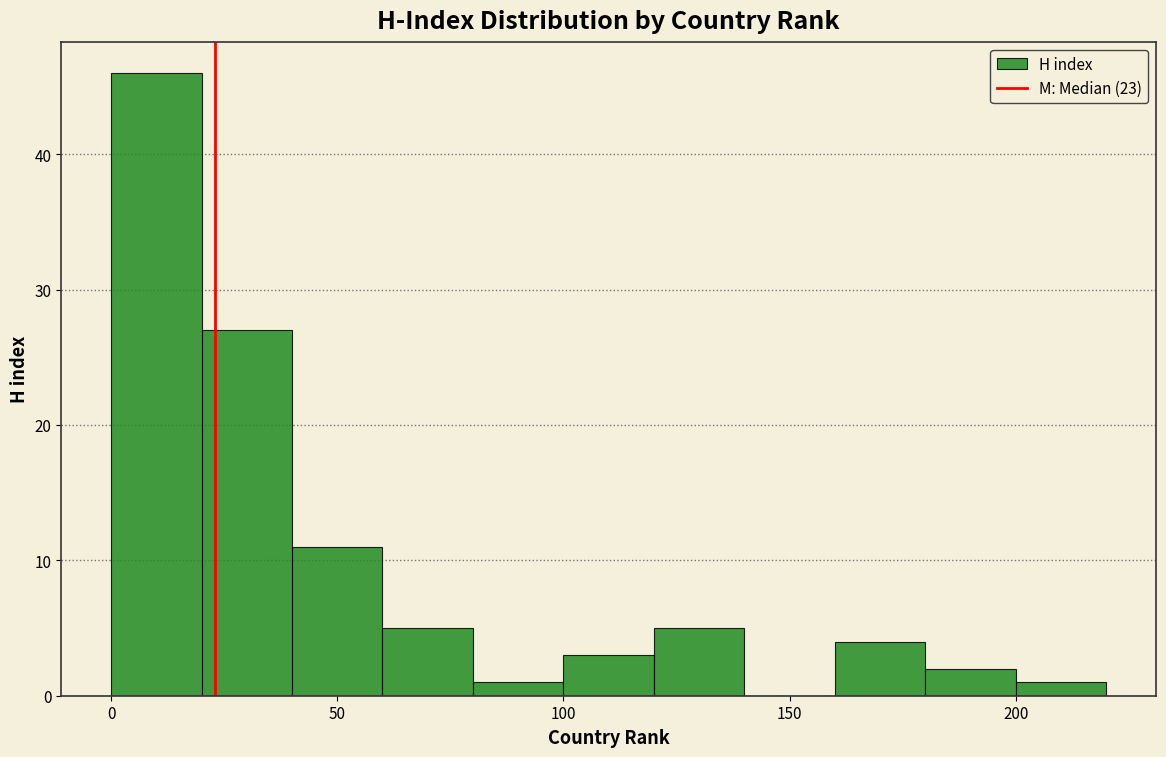

Over which range of the x-axis is the bar tallest?

0 to 20